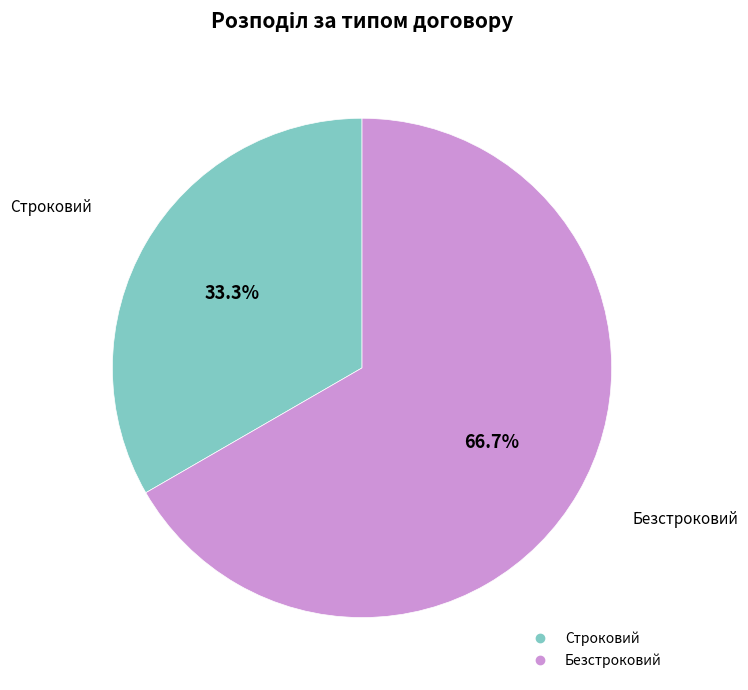

Is there any slice that represents more than half of the pie?

Yes